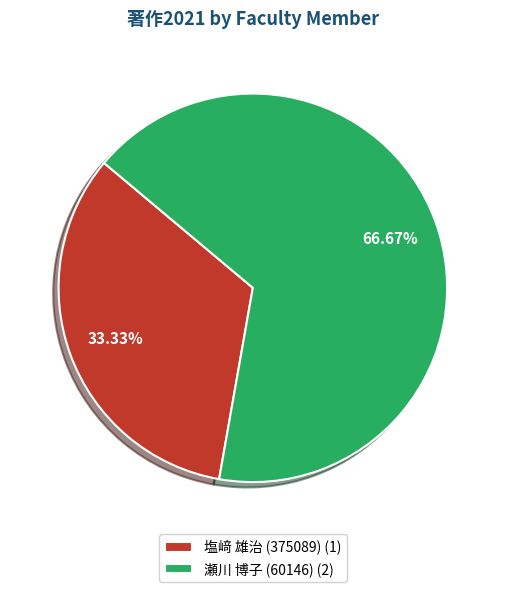

Which slice represents more than half of the pie?

瀬川 博子 (60146) (2)